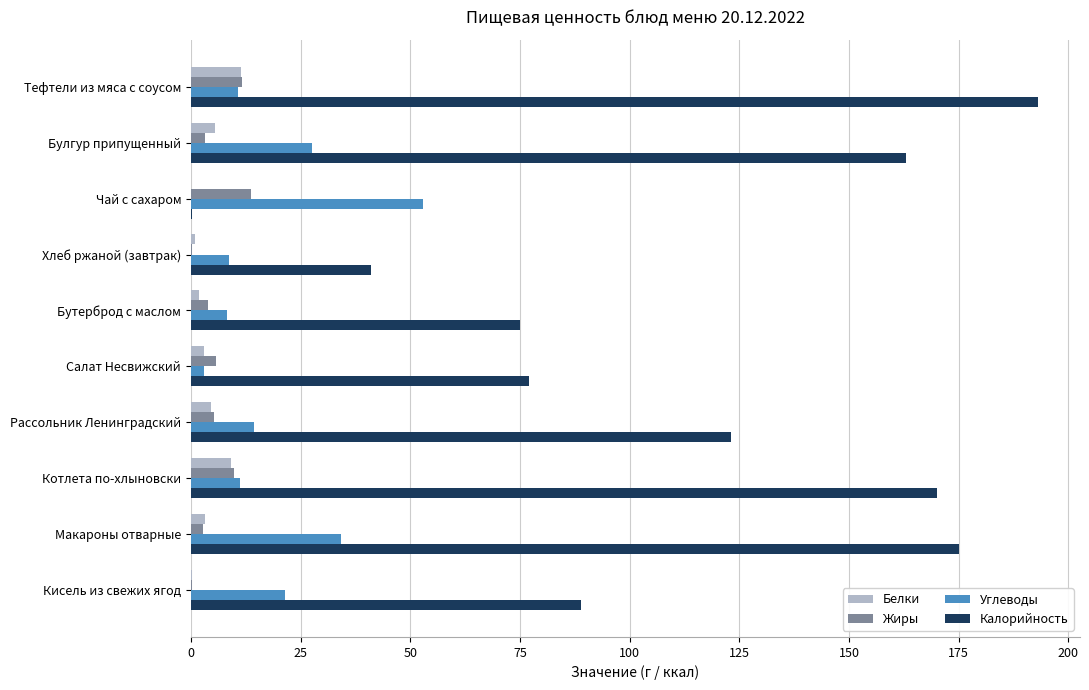

Which series has the largest range (max minus min)?

Калорийность